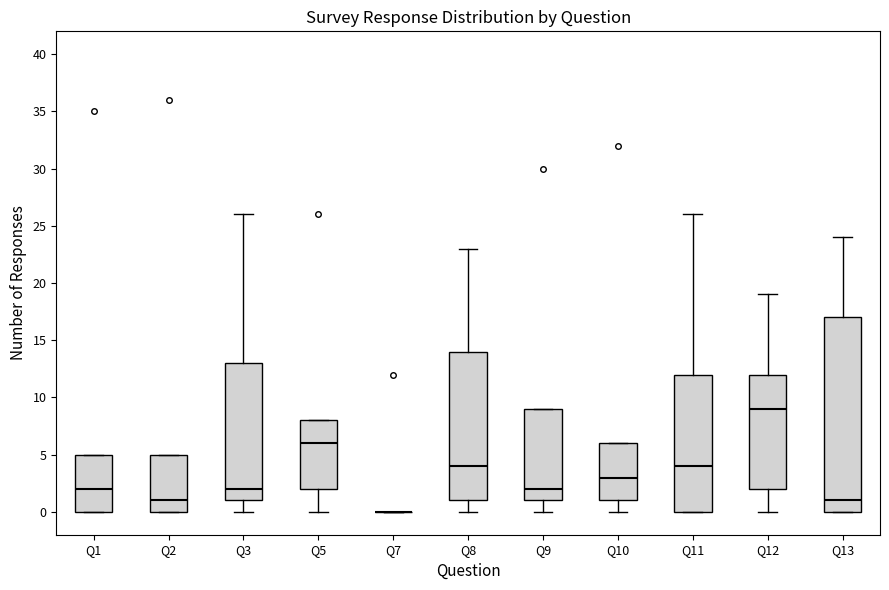

Reading left to right, transcribe this box plot: for each box, give where its median line is, the range the box spans, and where its two whiskers end, as read against the y-axis. The values are not printed on the chart, so give them approximately, as read against the axis.

Q1: median 2, box 0 to 5, whiskers 0 to 5
Q2: median 1, box 0 to 5, whiskers 0 to 5
Q3: median 2, box 1 to 13, whiskers 0 to 26
Q5: median 6, box 2 to 8, whiskers 0 to 8
Q7: box collapsed to a line at 0, whiskers 0 to 0
Q8: median 4, box 1 to 14, whiskers 0 to 23
Q9: median 2, box 1 to 9, whiskers 0 to 9
Q10: median 3, box 1 to 6, whiskers 0 to 6
Q11: median 4, box 0 to 12, whiskers 0 to 26
Q12: median 9, box 2 to 12, whiskers 0 to 19
Q13: median 1, box 0 to 17, whiskers 0 to 24